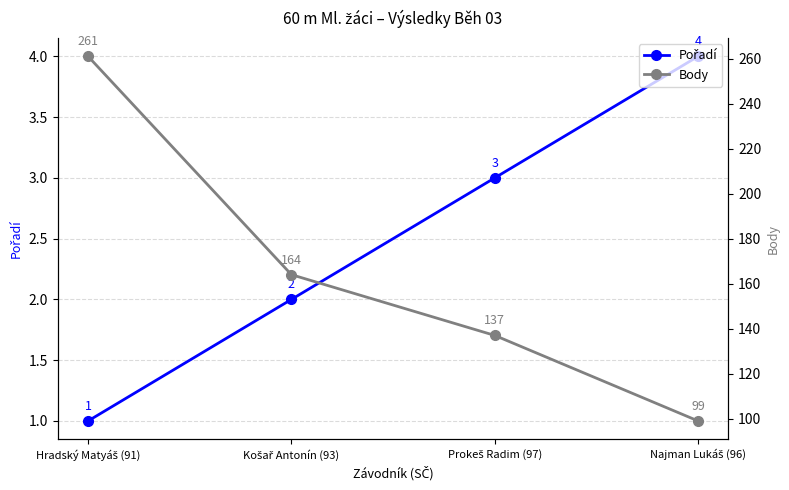

Which series has the widest spread of values?

Body